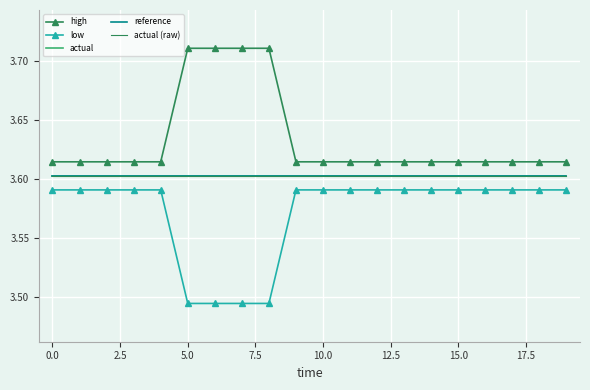

How many lines are shown in the chart?

5